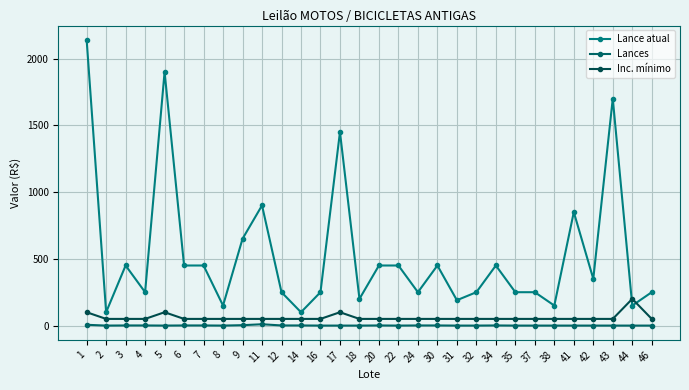

Is the value of Inc. mínimo at 8 greater than the value of Lances at 30?

Yes